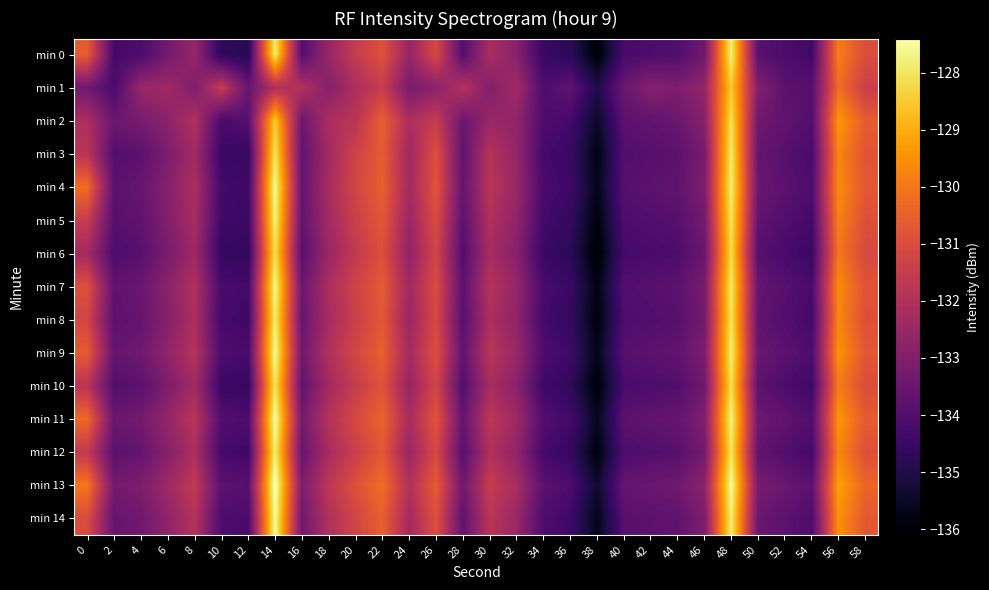

What is the total value across all series at 52?

-2008.3